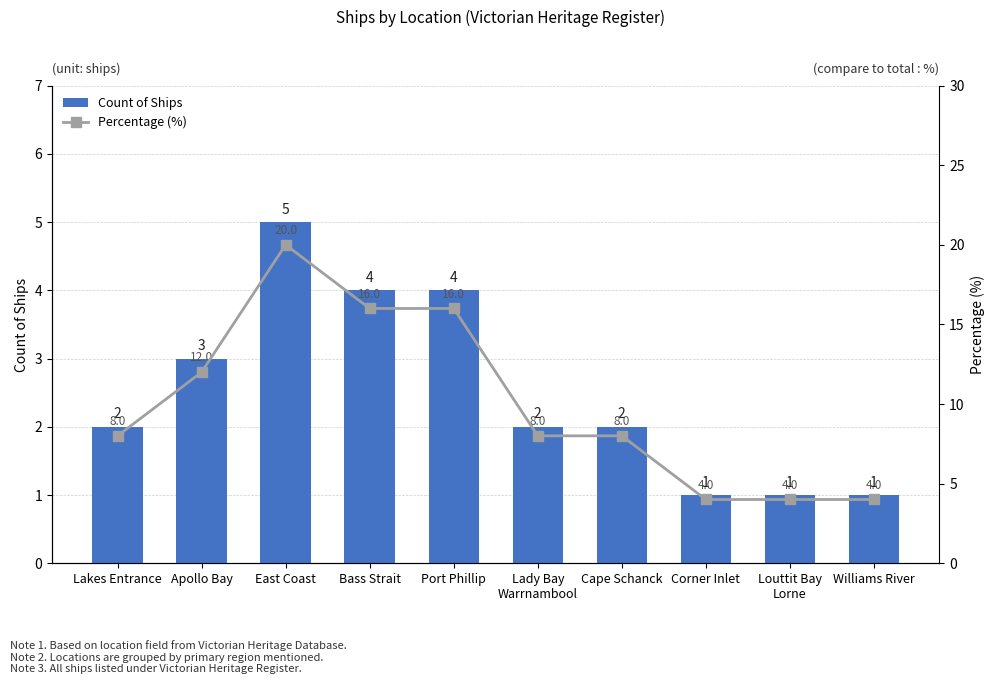

What is the label of the 8th bar from the right?

East Coast